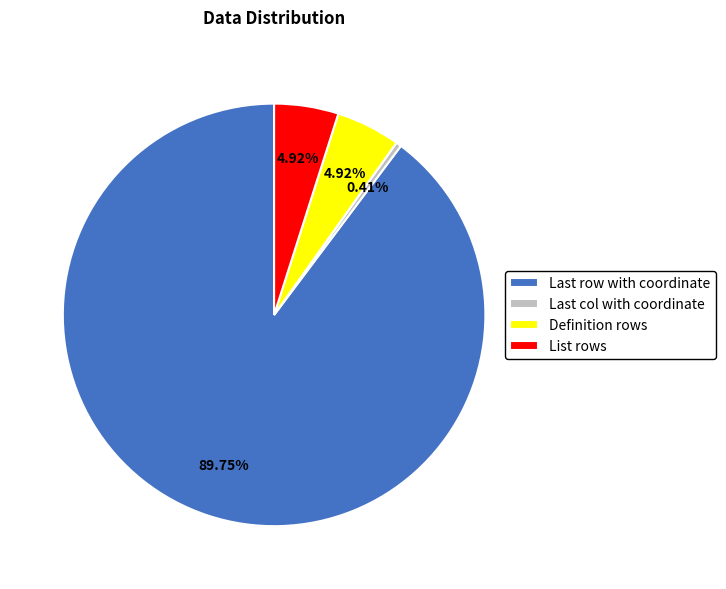

Which slice is the largest?

Last row with coordinate